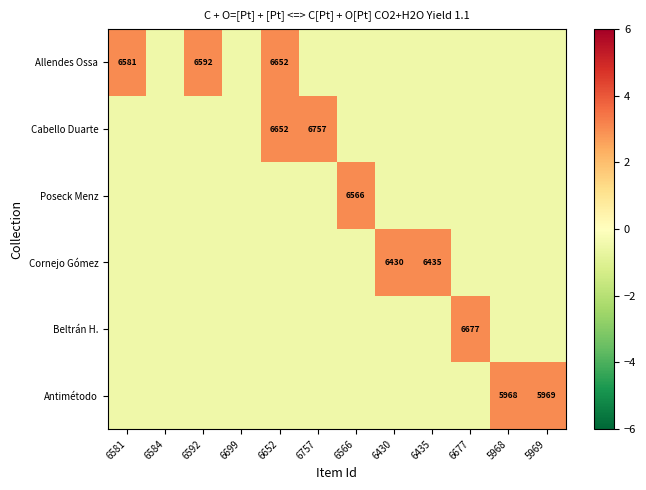

What is the sum of the Antimétodo values at 6430 and 6652?

-1.0